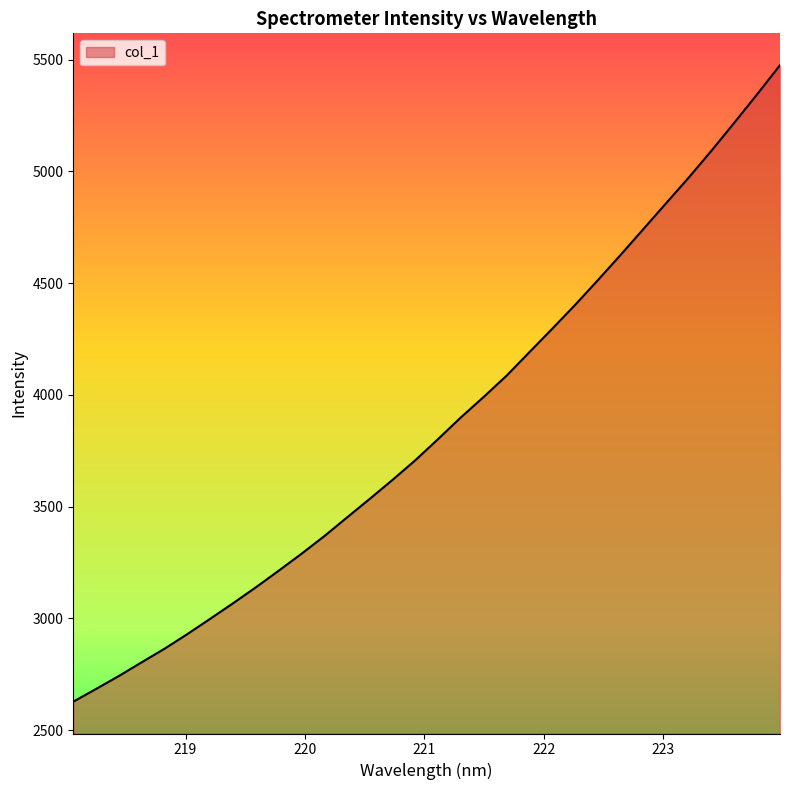

What is the difference between the maximum and minimum values?

2847.4